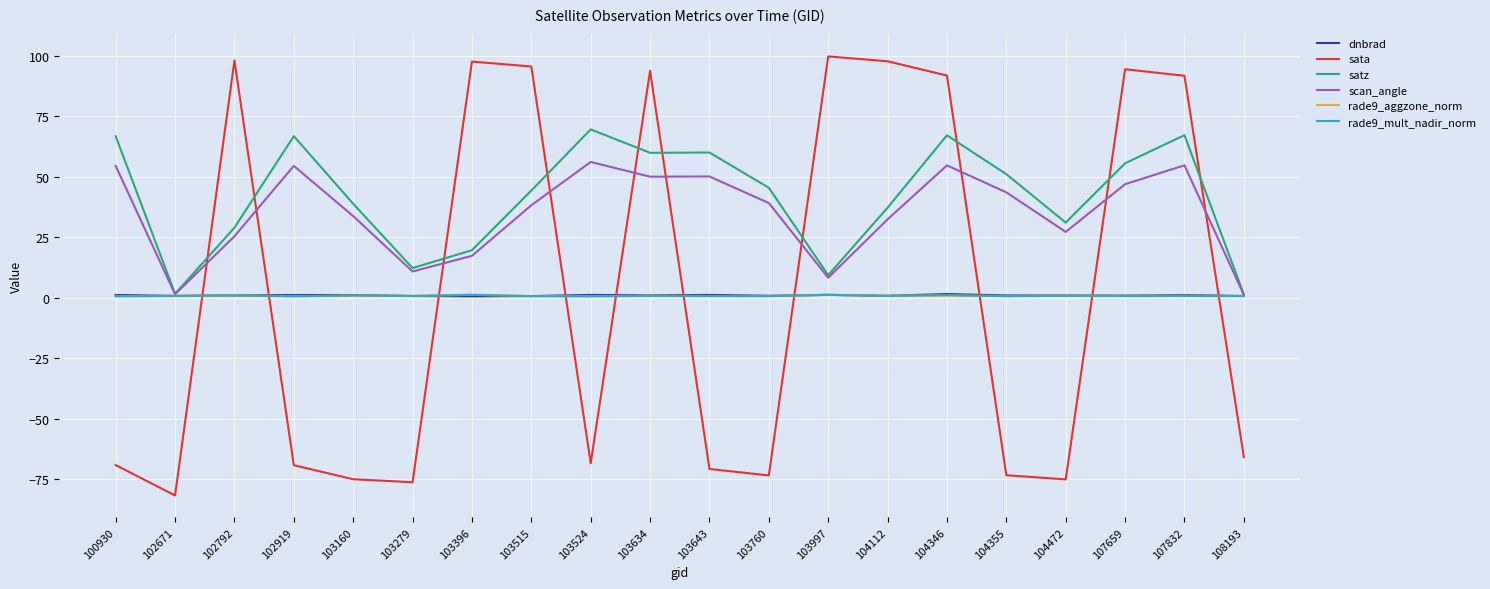

What is the lowest value of the scan_angle series?

1.2